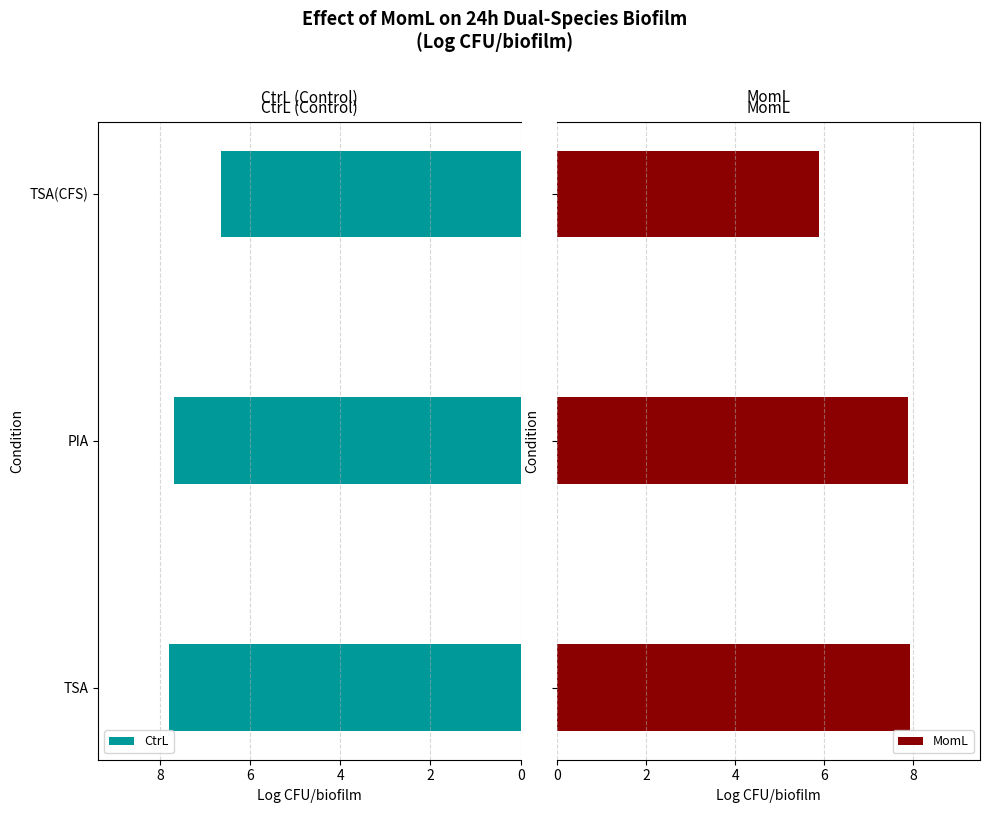

True or false: CtrL has a value of 7.7 at PIA.

True